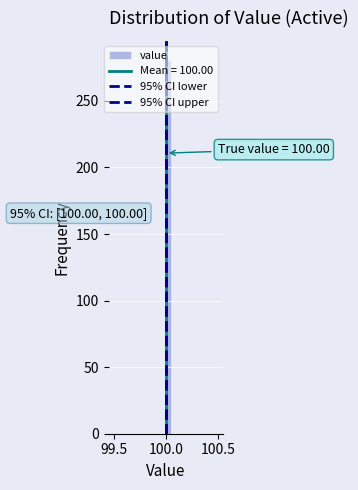

Around what value on the x-axis is the tallest bar? Give the approximate position of its centre, as read against the axis.

100.05